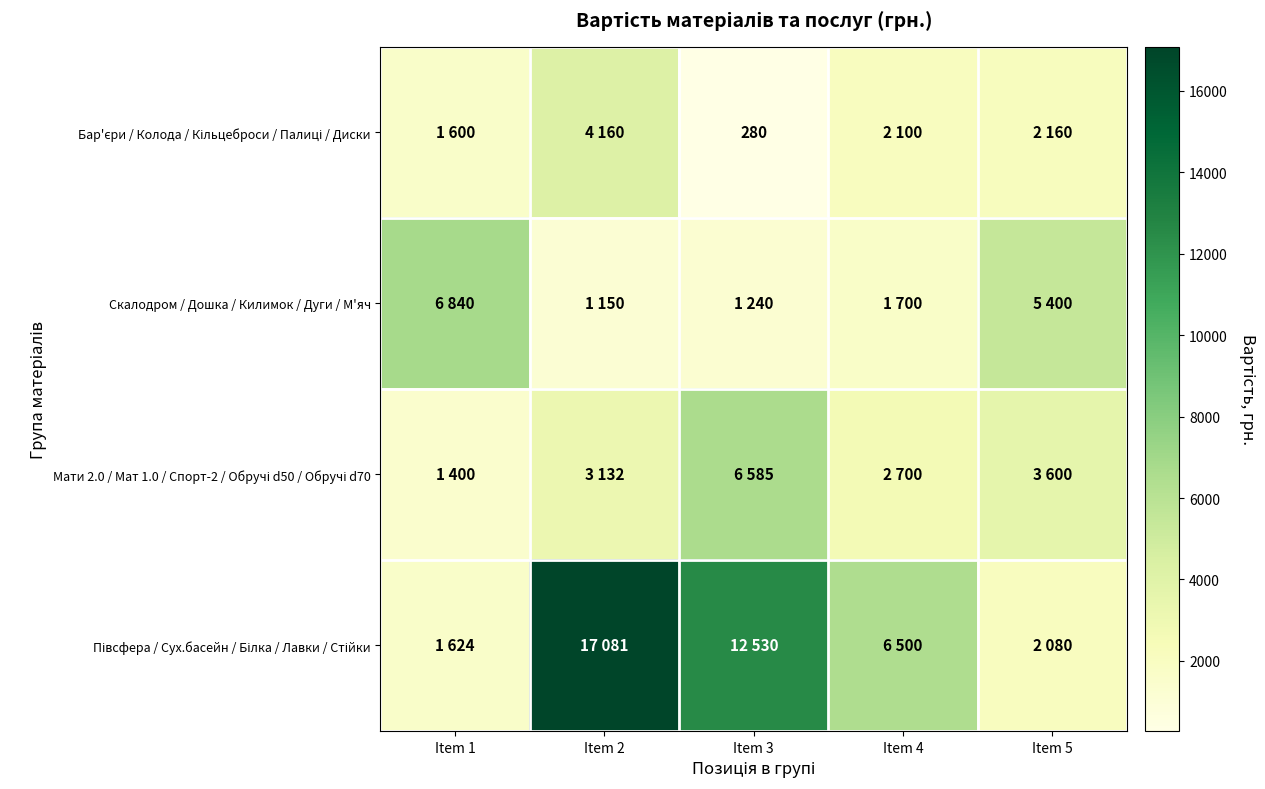

What is the spread (max minus min) of values at Item 4?

4800